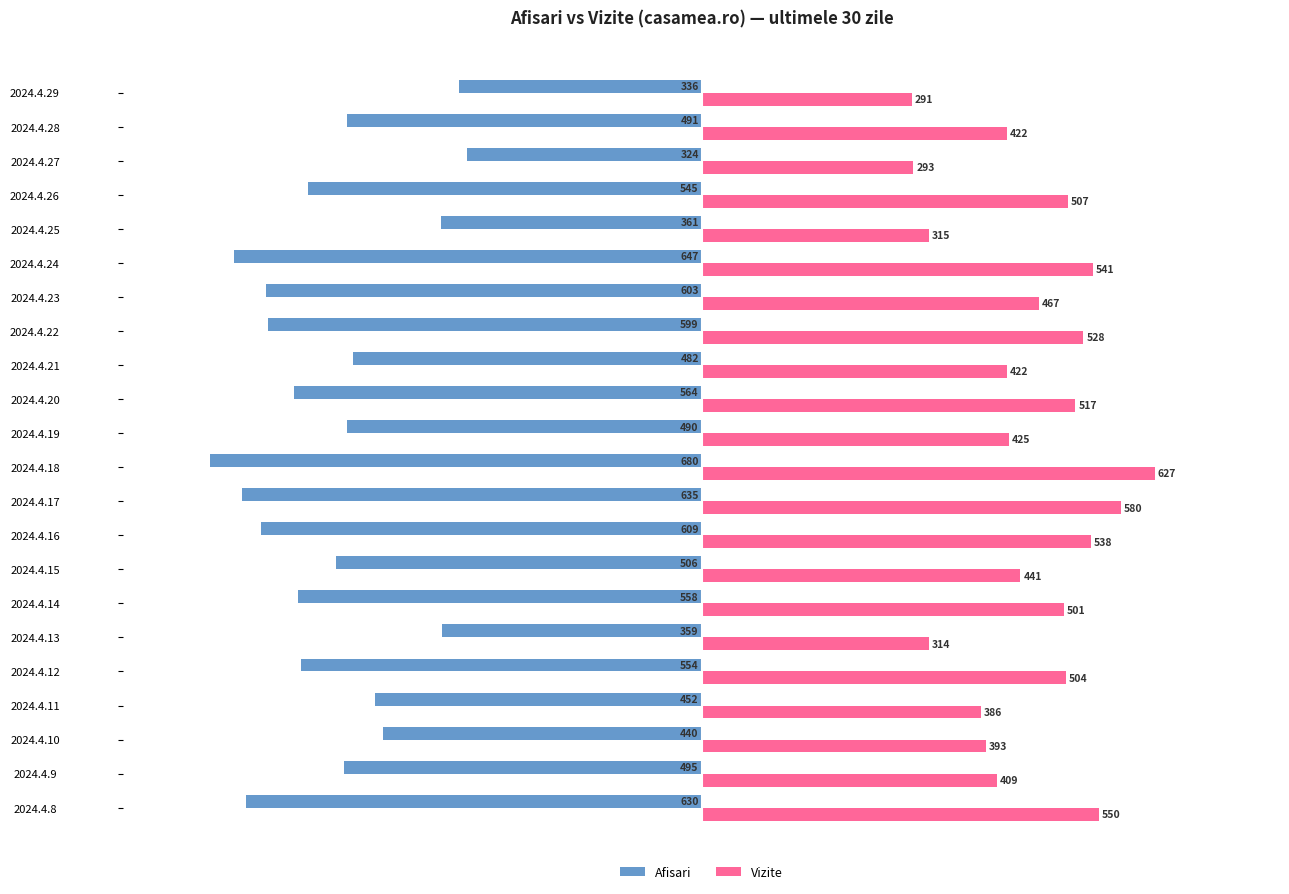

Which category has the highest value in the Vizite series?

2024.4.18